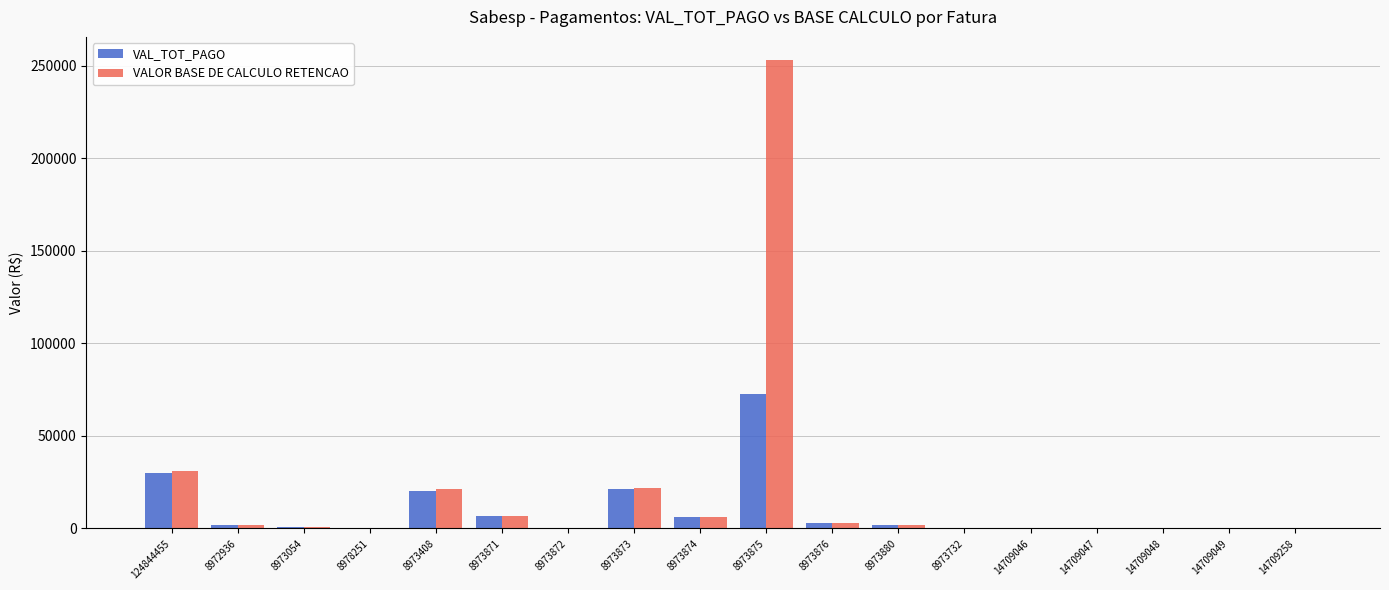

Is it true that VAL_TOT_PAGO equals 188.0 at 8973872?

True